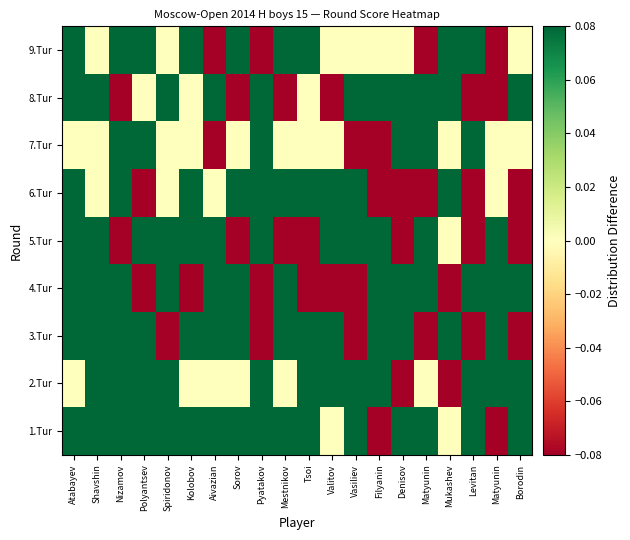

At Tsoi, list the series in order from largest to smallest.

1.Tur, 2.Tur, 3.Tur, 6.Tur, 9.Tur, 7.Tur, 8.Tur, 4.Tur, 5.Tur